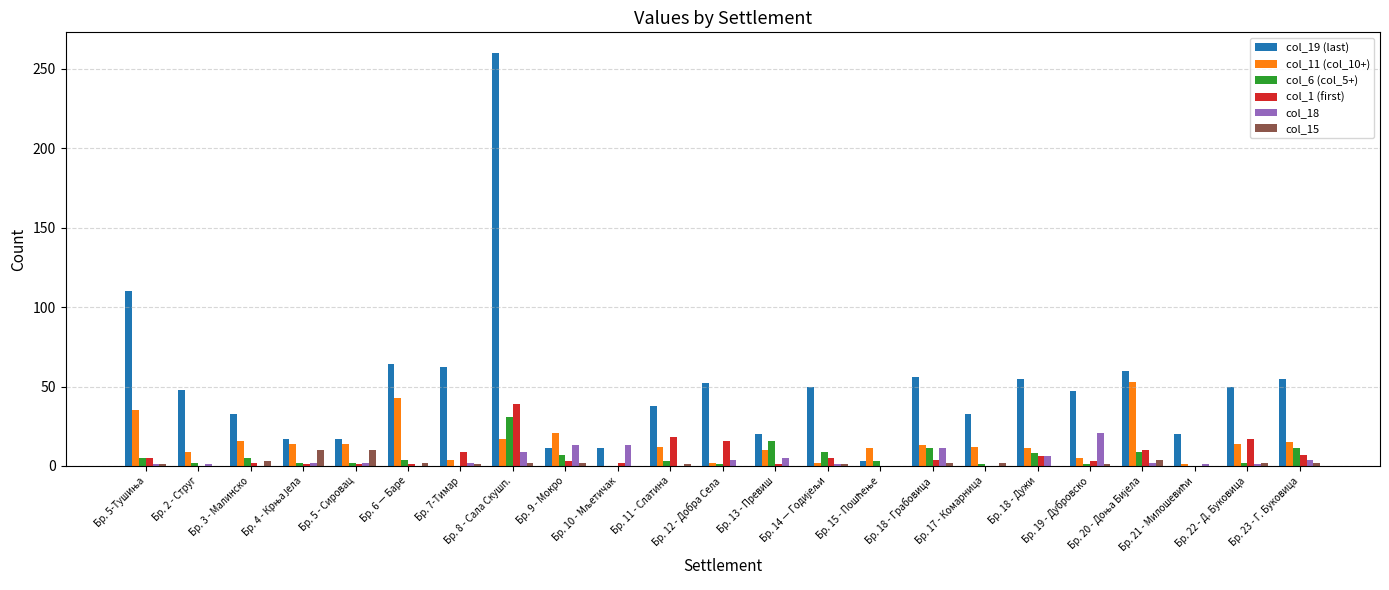

What is the total value across all series at Бр. 6 — Баре?

114